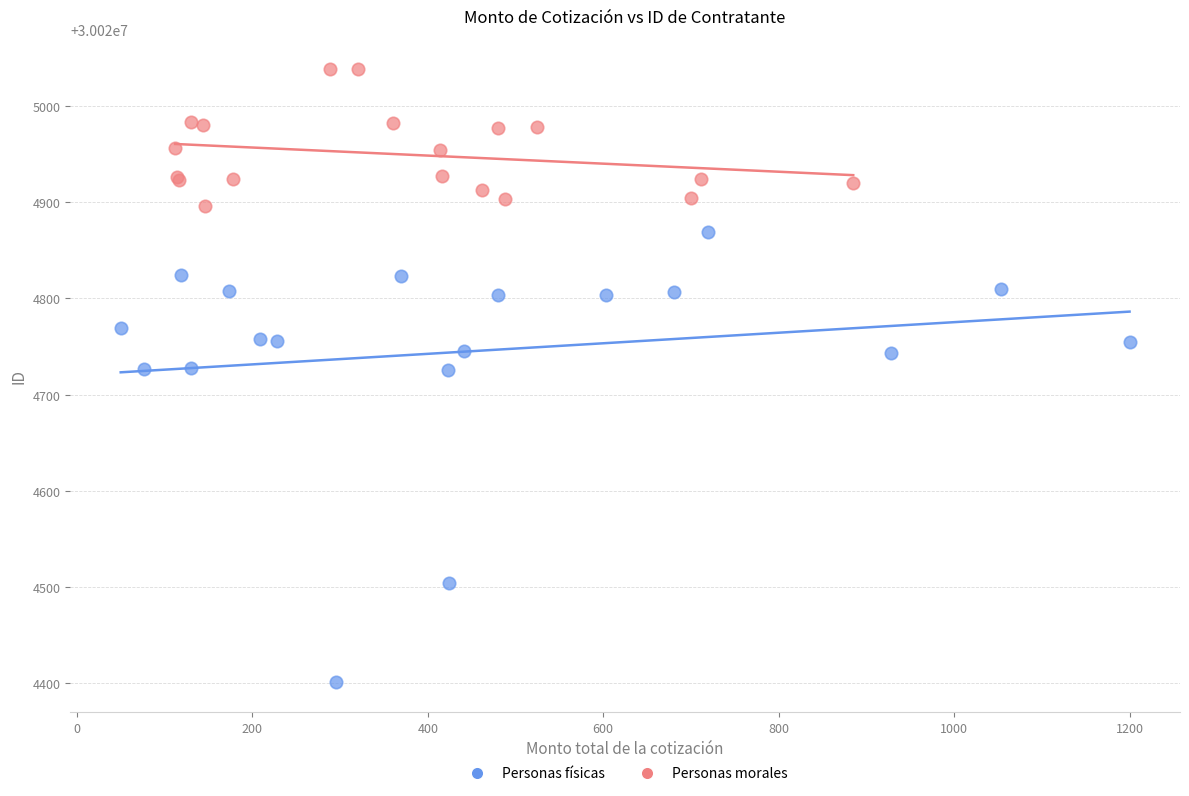

Which series reaches the minimum Y coordinate?

Personas físicas